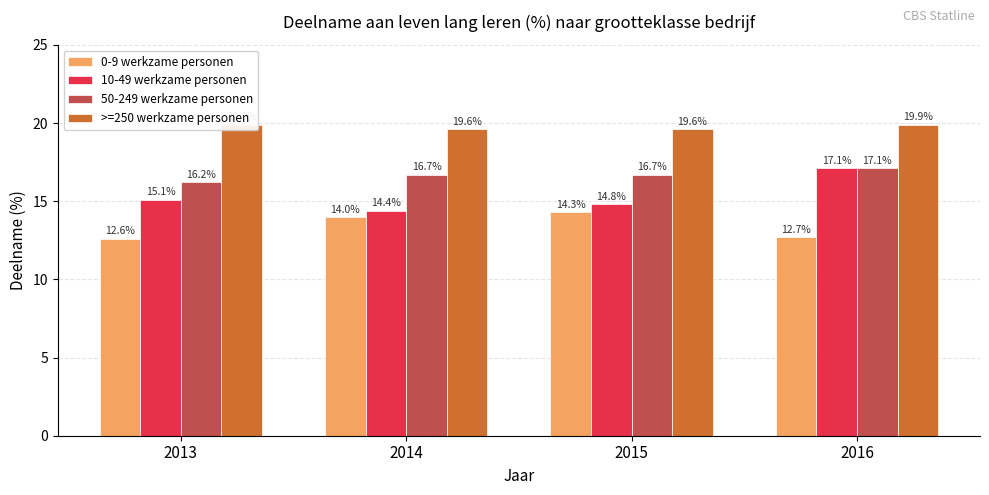

Rank the categories by 50-249 werkzame personen value from lowest to highest.

2013, 2014, 2015, 2016